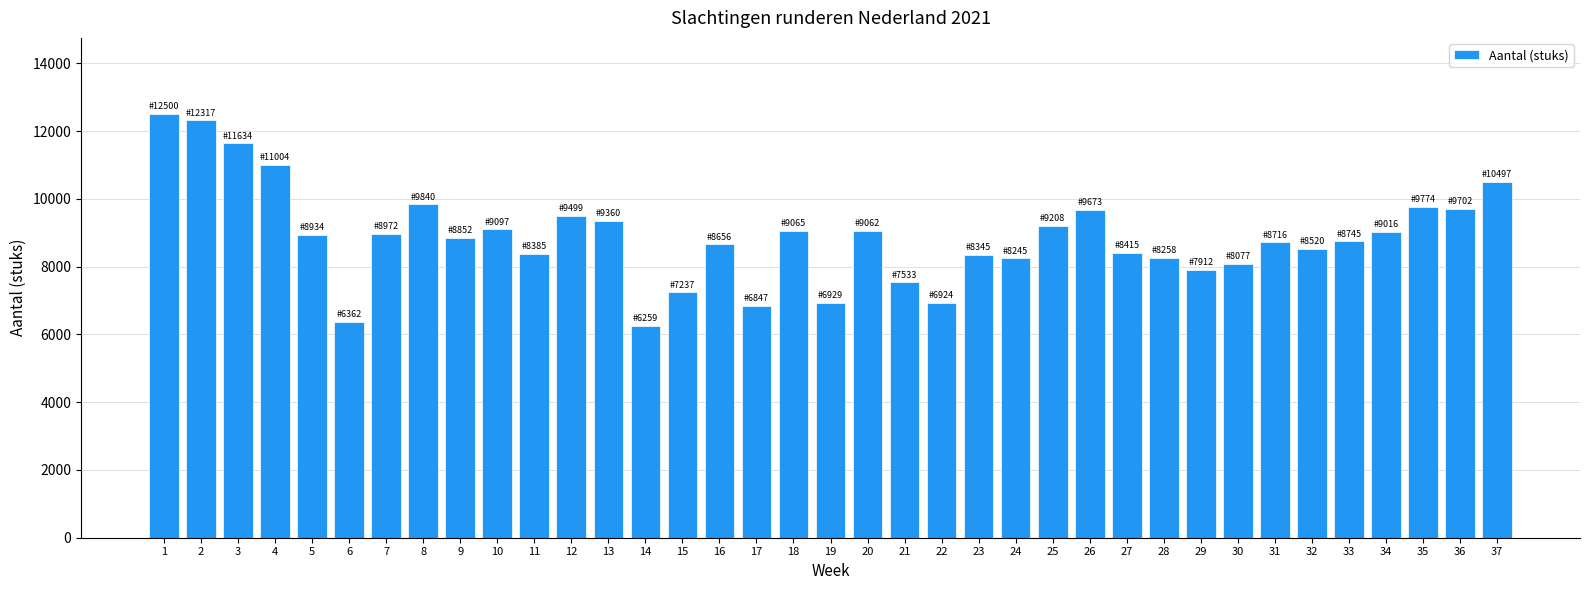

What is the sum of all values?

328372.2